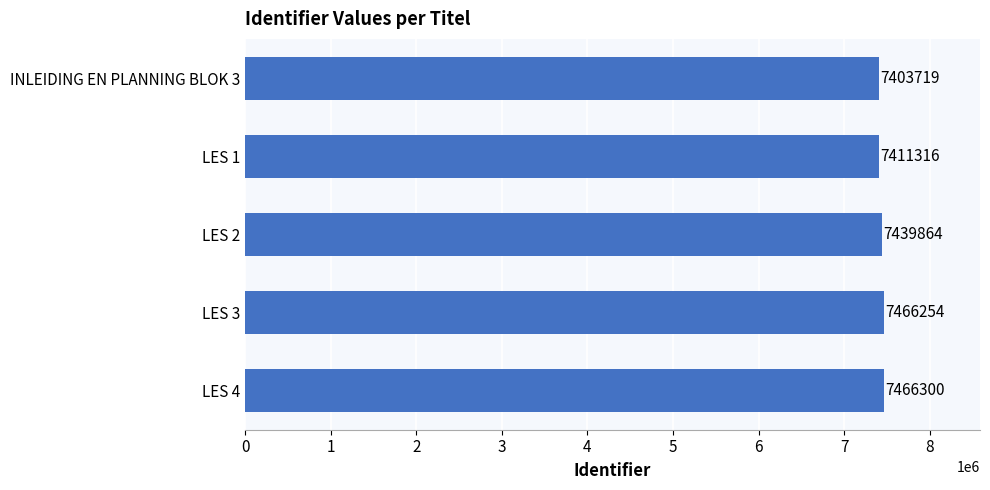

What is the difference between the maximum and minimum values?

62581